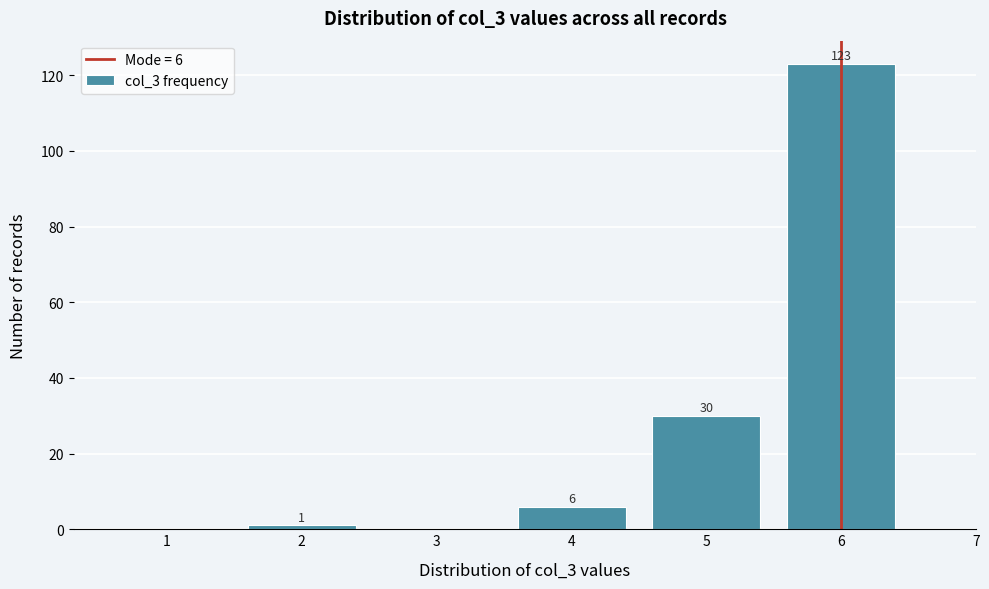

Over which range of the x-axis is the bar tallest?

5.5 to 6.5